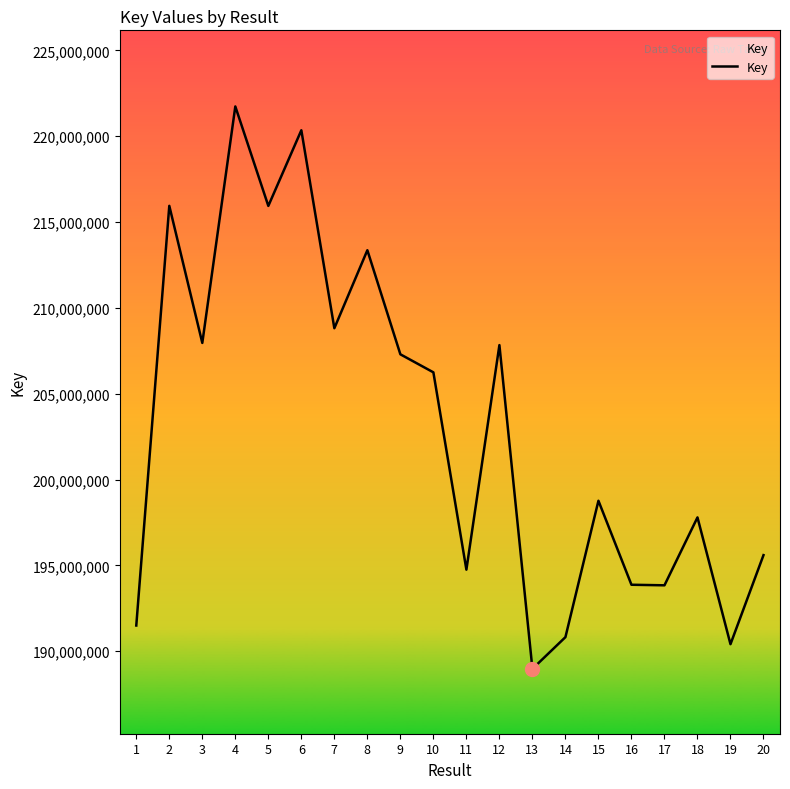

What is the sum of all values?

4061807496